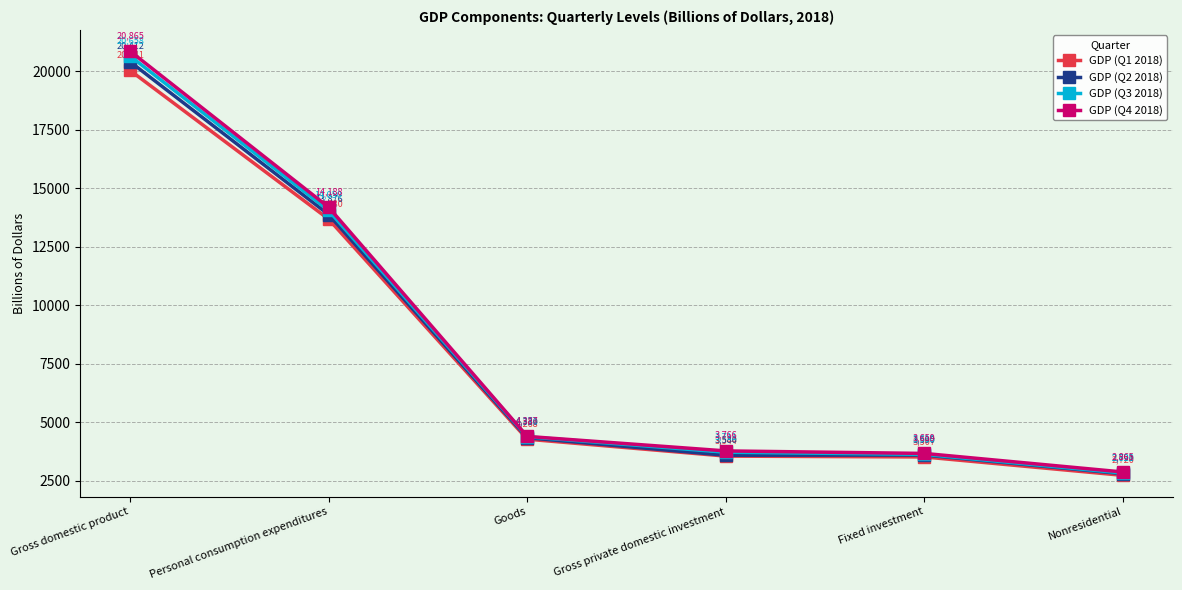

What is the smallest value displayed?

2720.3